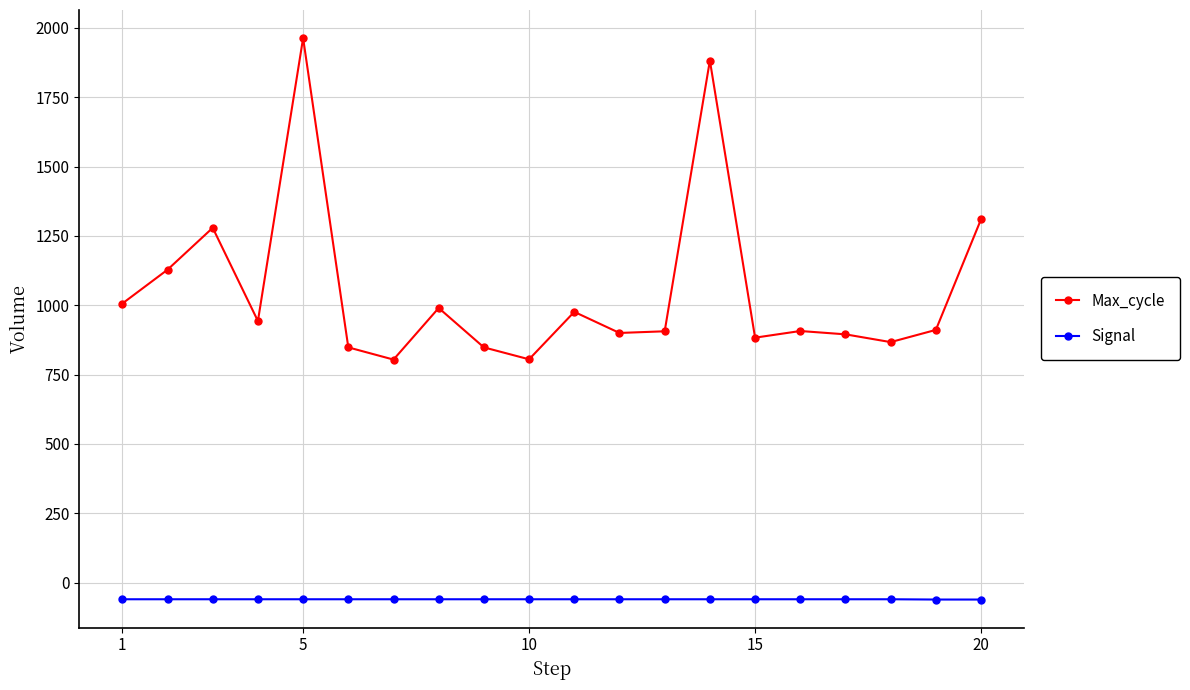

Which series has the largest range (max minus min)?

Max_cycle